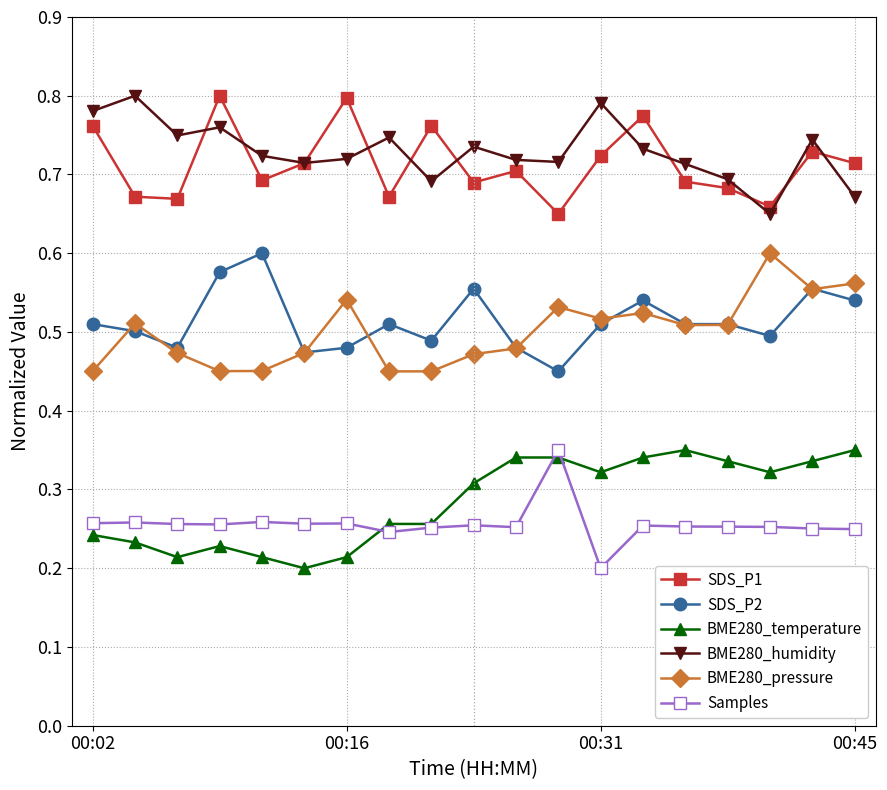

How many BME280_humidity values are between 0 and 1?

19